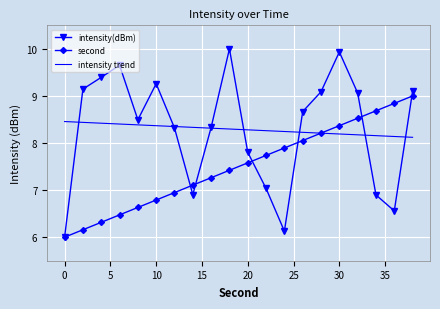

What is the smallest value displayed?

6.0